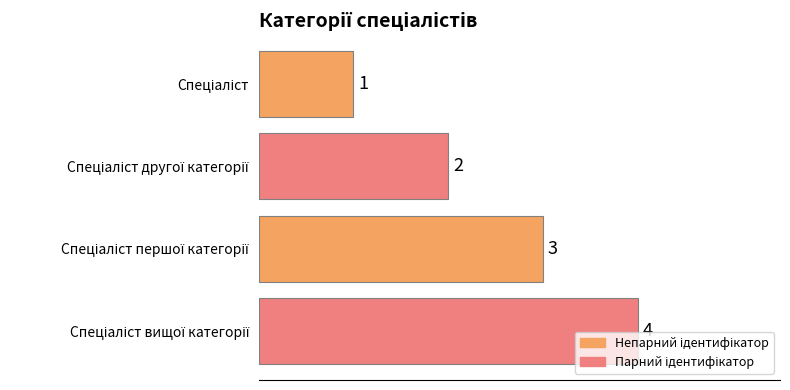

What is the greatest value displayed?

4